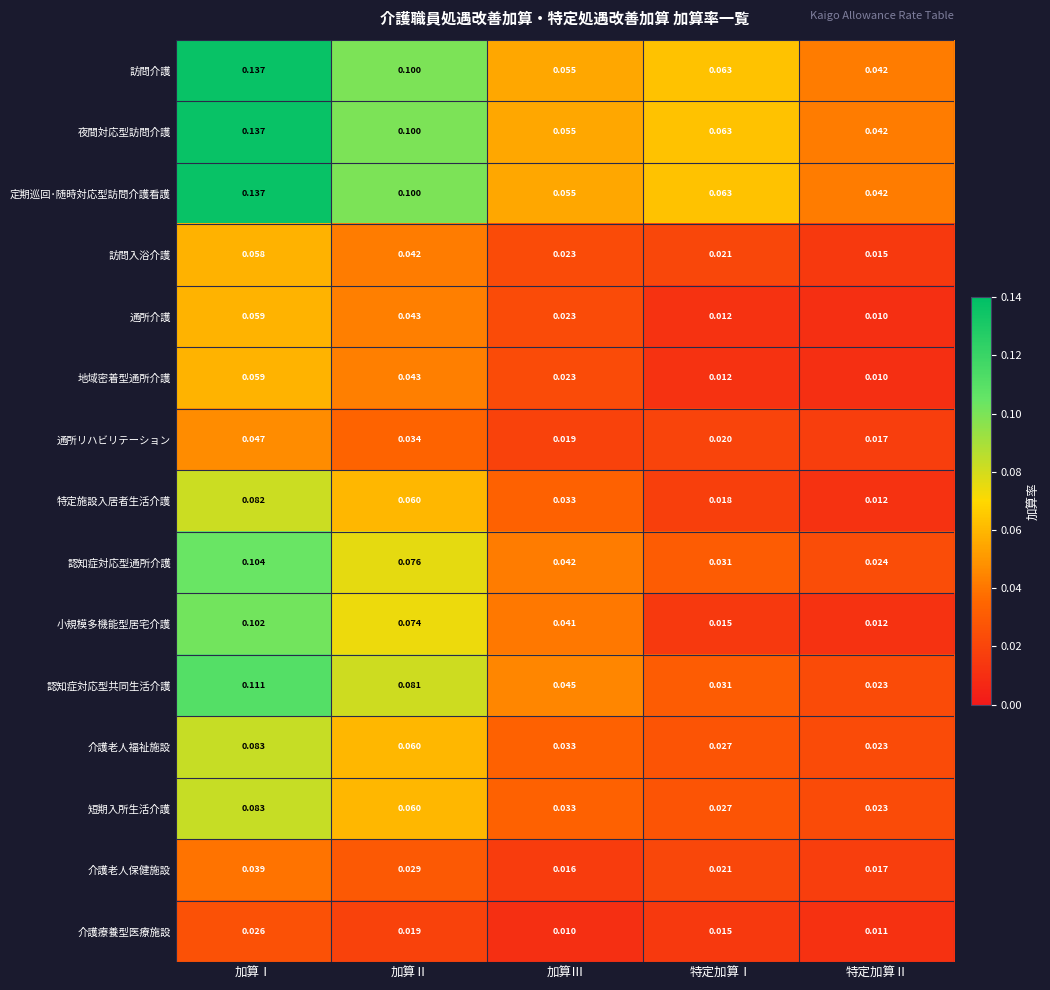

Is the value of 定期巡回･随時対応型訪問介護看護 at 特定加算Ⅰ greater than the value of 認知症対応型通所介護 at 加算Ⅱ?

No